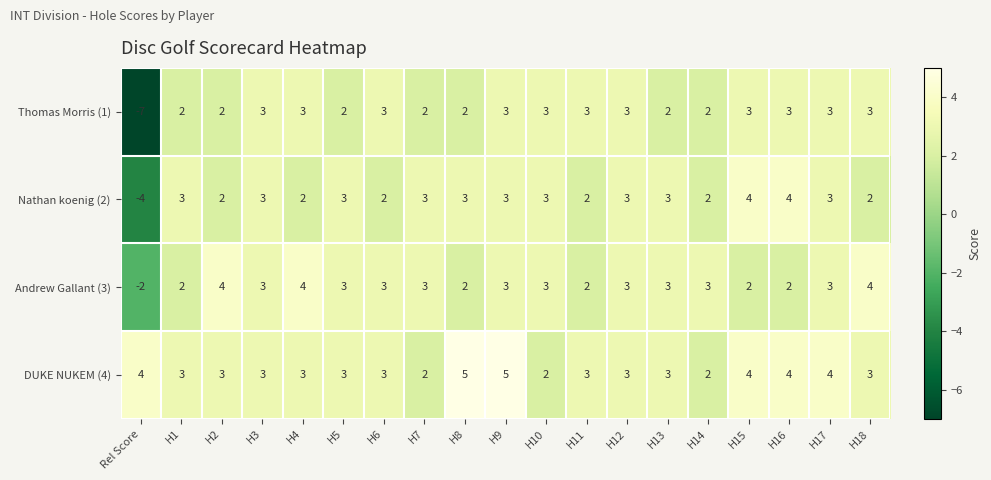

What is the difference between the highest and lowest values at H2?

2